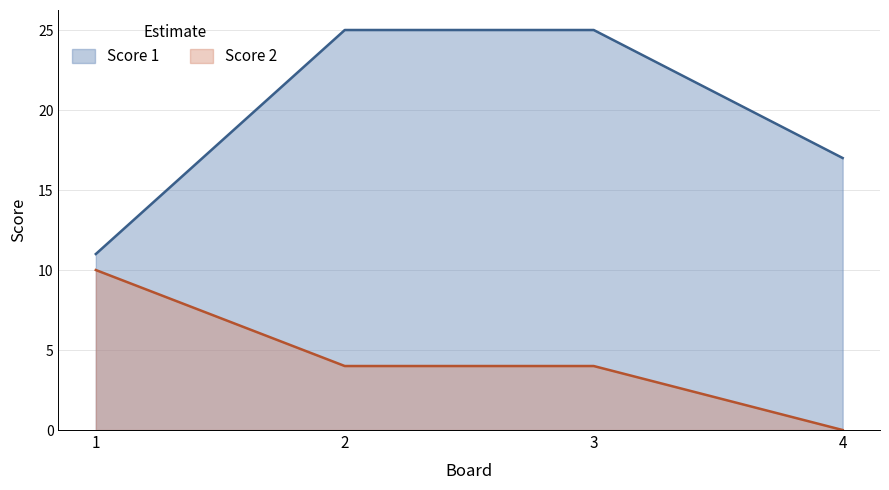

List the labels in order of Score 2 value, smallest first.

4, 2, 3, 1